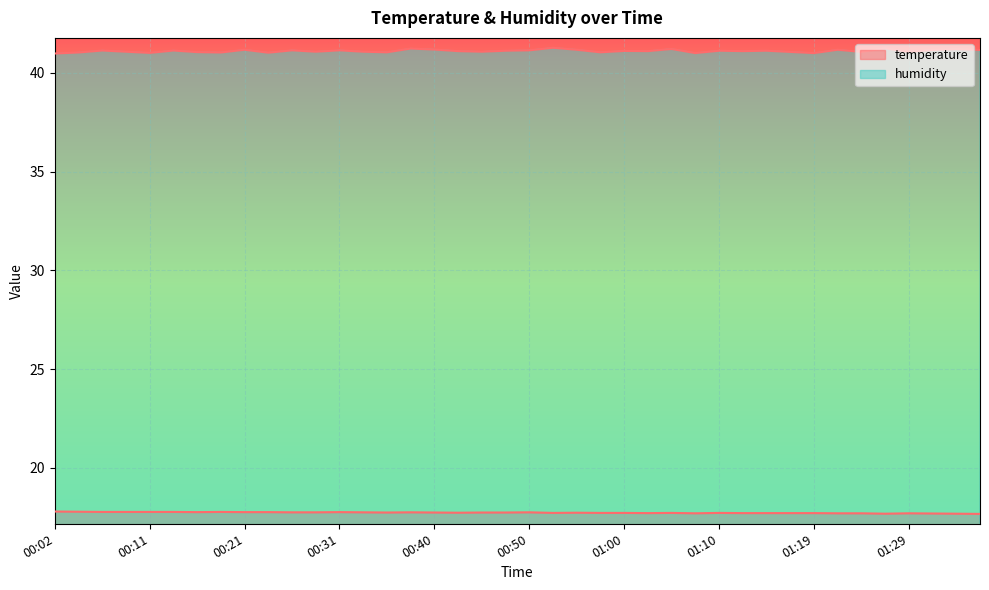

What is the label of the 33rd point from the left?

01:19